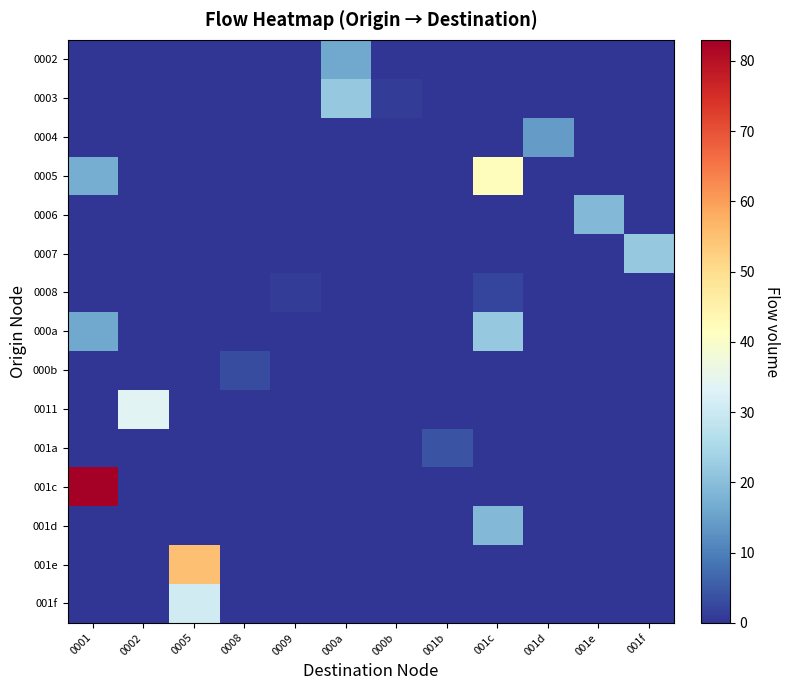

Which label corresponds to the smallest value in the chart?

0001